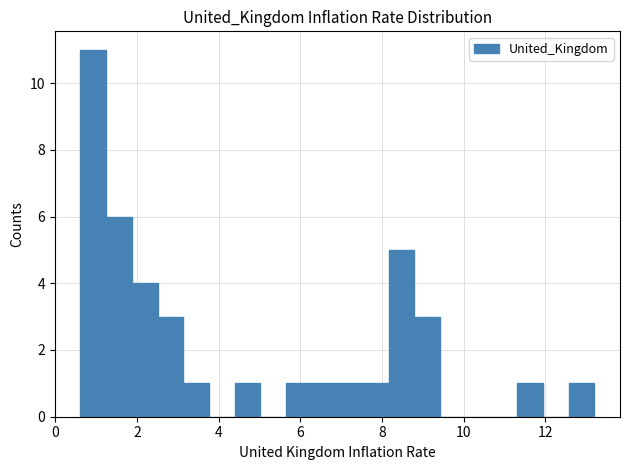

Around what value on the x-axis is the tallest bar? Give the approximate position of its centre, as read against the axis.

1.0